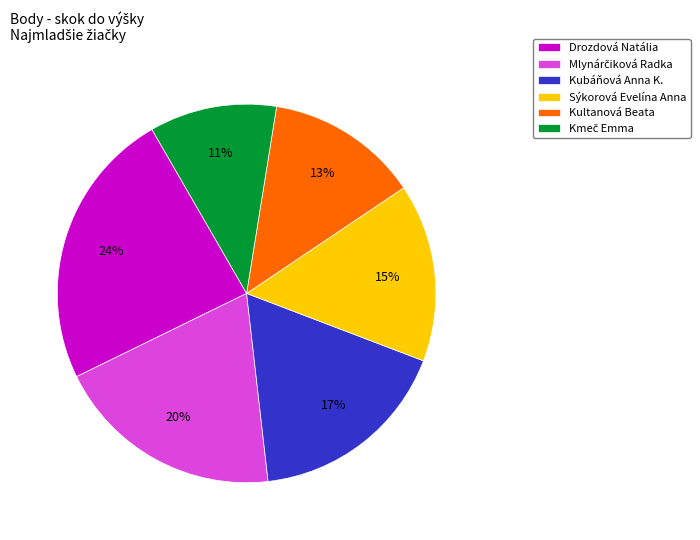

To the nearest percent, what is the average slice percentage?

17%